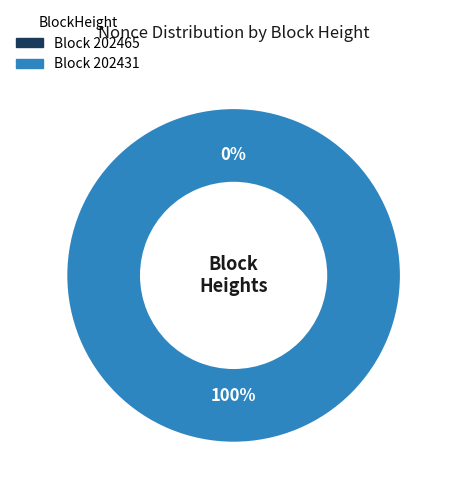

Which slice is the largest?

202431